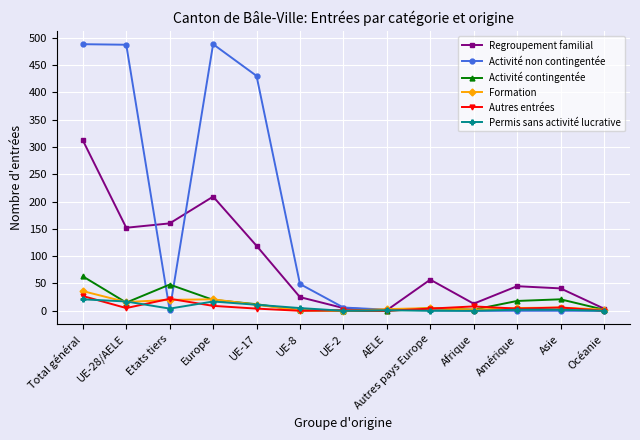

How many categories are shown in the chart?

13